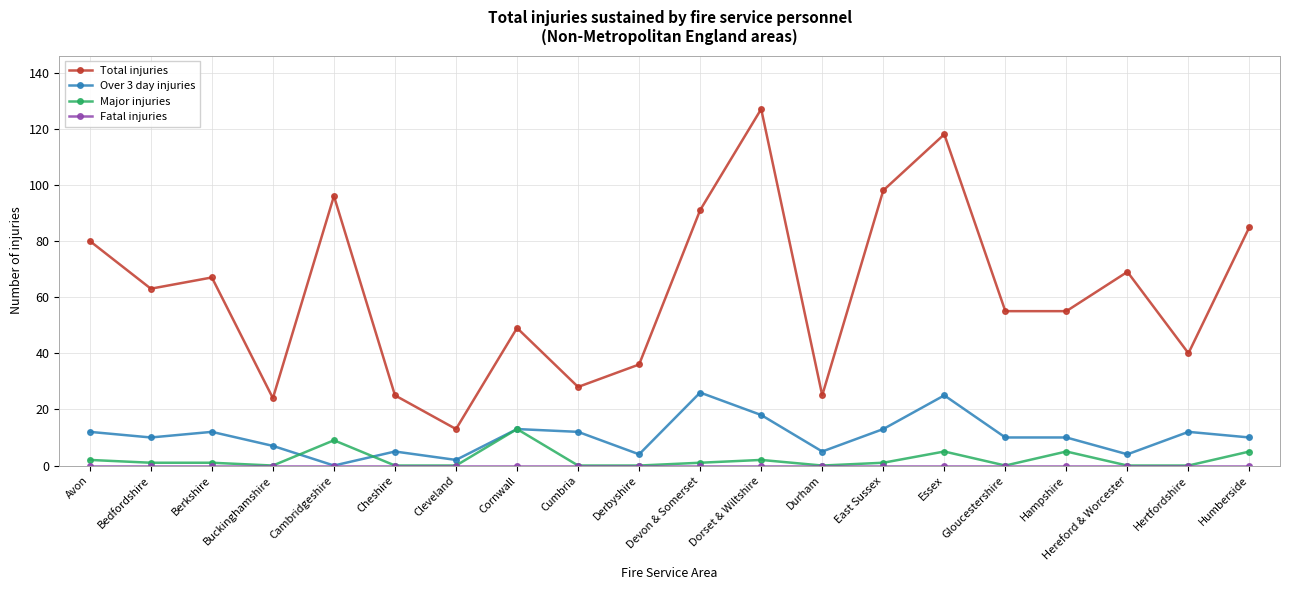

What is the difference between the maximum and minimum values in the Over 3 day injuries series?

26